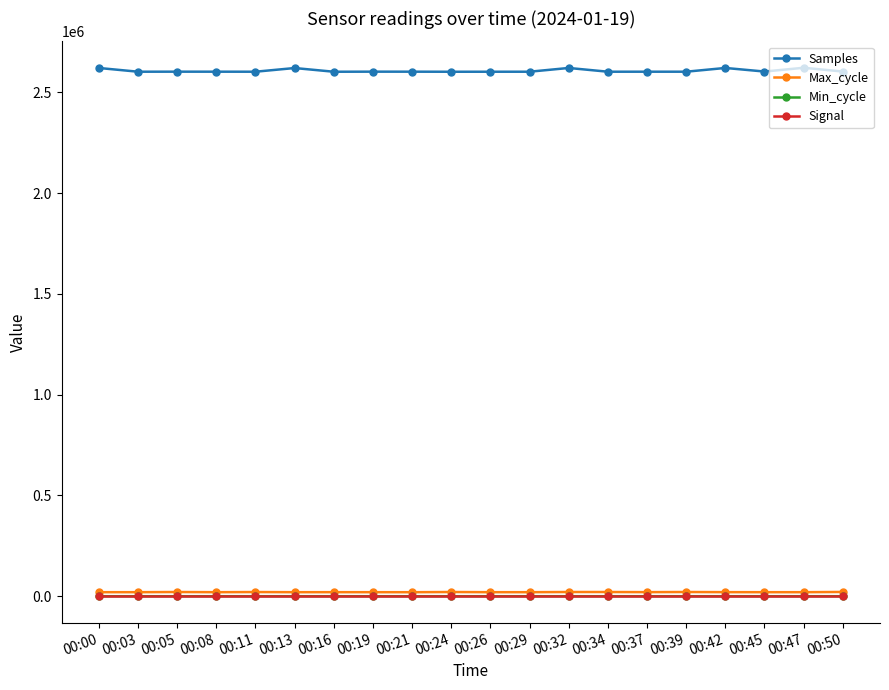

How many values in the Samples series are below 2602949?

10